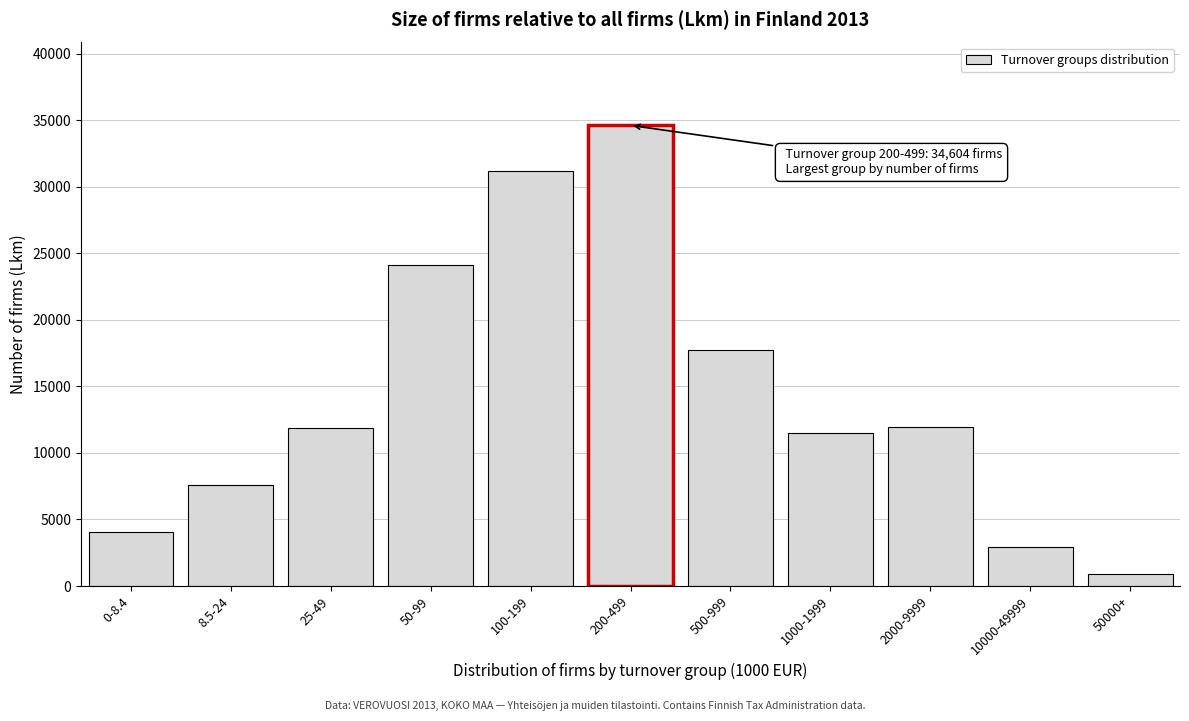

Is it true that the value at 50-99 is 24137?

True